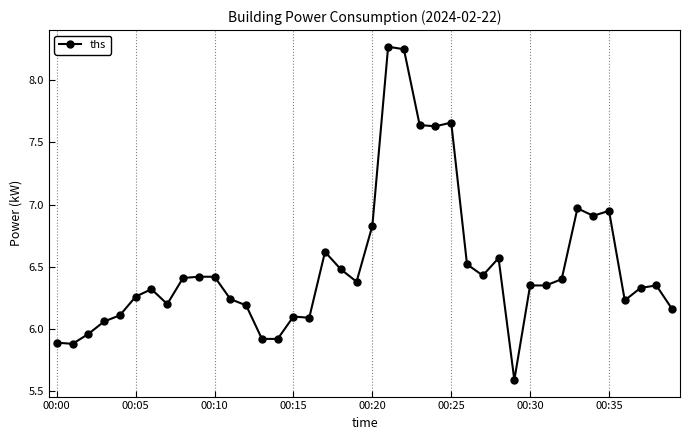

What is the smallest value displayed?

5.6